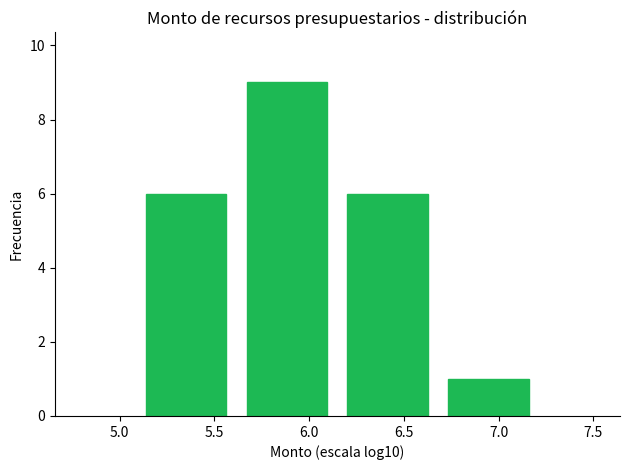

Over which range of the x-axis is the bar tallest?

5.60 to 6.15